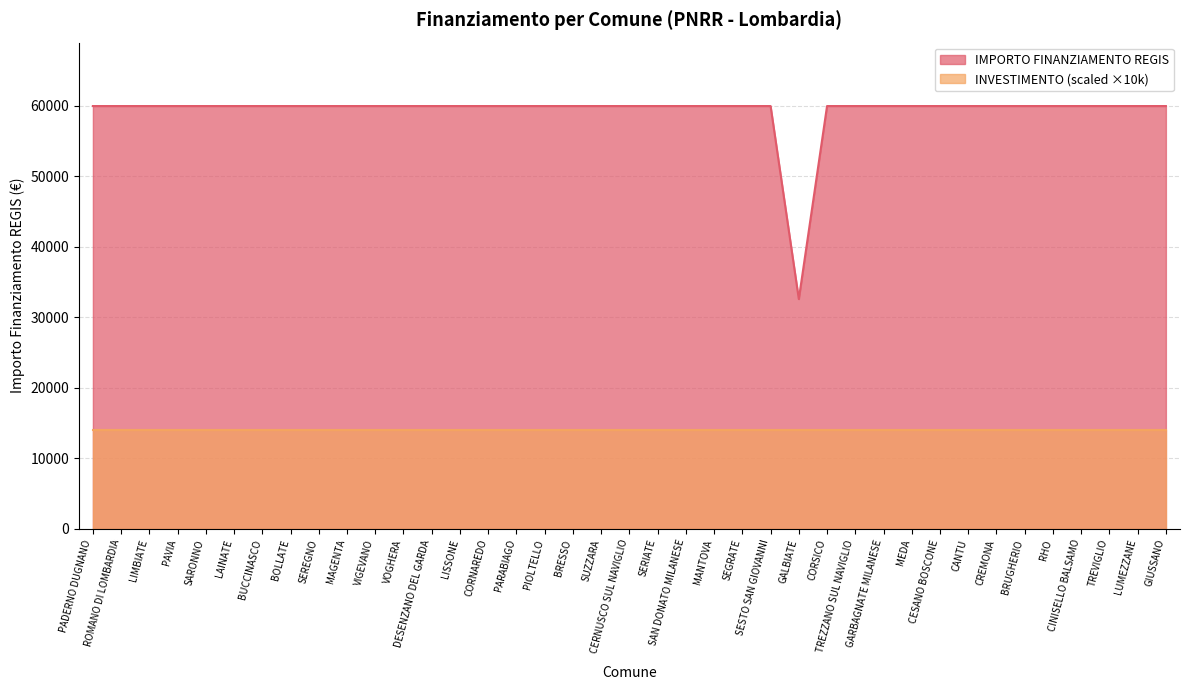

Which label corresponds to the largest value in the chart?

PADERNO DUGNANO